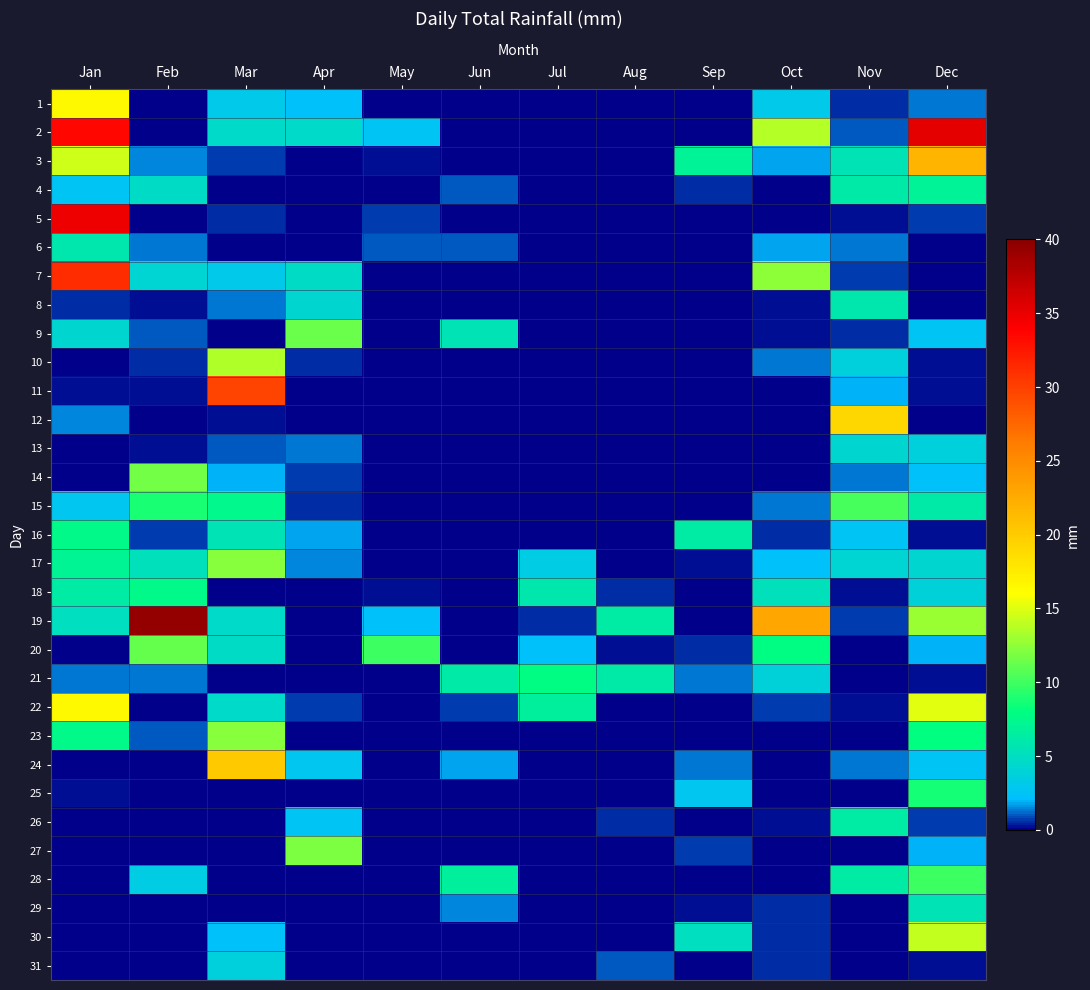

Reading left to right, transcribe all the data shown in this chart.

1: Jan=16.5	Feb=0.0	Mar=3.0	Apr=2.3	May=0.0	Jun=0.0	Jul=0.0	Aug=0.0	Sep=0.0	Oct=3.0	Nov=0.5	Dec=1.3
2: Jan=33.5	Feb=0.0	Mar=4.6	Apr=4.6	May=2.5	Jun=0.0	Jul=0.0	Aug=0.0	Sep=0.0	Oct=13.7	Nov=1.0	Dec=35.3
3: Jan=14.5	Feb=1.5	Mar=0.8	Apr=0.0	May=0.2	Jun=0.0	Jul=0.0	Aug=0.0	Sep=6.9	Oct=1.8	Nov=5.6	Dec=21.8
4: Jan=2.5	Feb=4.8	Mar=0.0	Apr=0.0	May=0.0	Jun=1.0	Jul=0.0	Aug=0.0	Sep=0.5	Oct=0.0	Nov=6.1	Dec=6.9
5: Jan=34.8	Feb=0.0	Mar=0.5	Apr=0.0	May=0.8	Jun=0.0	Jul=0.0	Aug=0.0	Sep=0.0	Oct=0.0	Nov=0.2	Dec=0.8
6: Jan=5.8	Feb=1.3	Mar=0.0	Apr=0.0	May=1.0	Jun=1.0	Jul=0.0	Aug=0.0	Sep=0.0	Oct=1.8	Nov=1.3	Dec=0.0
7: Jan=31.2	Feb=4.1	Mar=3.0	Apr=4.8	May=0.0	Jun=0.0	Jul=0.0	Aug=0.0	Sep=0.0	Oct=12.4	Nov=0.8	Dec=0.0
8: Jan=0.5	Feb=0.2	Mar=1.3	Apr=4.3	May=0.0	Jun=0.0	Jul=0.0	Aug=0.0	Sep=0.0	Oct=0.2	Nov=5.8	Dec=0.0
9: Jan=4.3	Feb=1.0	Mar=0.0	Apr=11.4	May=0.0	Jun=5.6	Jul=0.0	Aug=0.0	Sep=0.0	Oct=0.2	Nov=0.5	Dec=2.5
10: Jan=0.0	Feb=0.5	Mar=13.5	Apr=0.5	May=0.0	Jun=0.0	Jul=0.0	Aug=0.0	Sep=0.0	Oct=1.3	Nov=3.6	Dec=0.2
11: Jan=0.2	Feb=0.2	Mar=29.7	Apr=0.0	May=0.0	Jun=0.0	Jul=0.0	Aug=0.0	Sep=0.0	Oct=0.0	Nov=2.0	Dec=0.2
12: Jan=1.5	Feb=0.0	Mar=0.2	Apr=0.0	May=0.0	Jun=0.0	Jul=0.0	Aug=0.0	Sep=0.0	Oct=0.0	Nov=19.1	Dec=0.0
13: Jan=0.0	Feb=0.2	Mar=1.0	Apr=1.3	May=0.0	Jun=0.0	Jul=0.0	Aug=0.0	Sep=0.0	Oct=0.0	Nov=4.3	Dec=3.6
14: Jan=0.0	Feb=11.7	Mar=2.0	Apr=0.8	May=0.0	Jun=0.0	Jul=0.0	Aug=0.0	Sep=0.0	Oct=0.0	Nov=1.3	Dec=2.3
15: Jan=2.8	Feb=8.9	Mar=7.4	Apr=0.5	May=0.0	Jun=0.0	Jul=0.0	Aug=0.0	Sep=0.0	Oct=1.3	Nov=10.2	Dec=6.1
16: Jan=7.6	Feb=0.8	Mar=5.6	Apr=1.8	May=0.0	Jun=0.0	Jul=0.0	Aug=0.0	Sep=6.3	Oct=0.5	Nov=2.5	Dec=0.2
17: Jan=7.1	Feb=5.3	Mar=12.2	Apr=1.5	May=0.0	Jun=0.0	Jul=3.3	Aug=0.0	Sep=0.2	Oct=2.3	Nov=4.1	Dec=4.3
18: Jan=6.3	Feb=7.6	Mar=0.0	Apr=0.0	May=0.2	Jun=0.0	Jul=5.8	Aug=0.5	Sep=0.0	Oct=5.3	Nov=0.2	Dec=3.8
19: Jan=5.1	Feb=39.4	Mar=4.6	Apr=0.0	May=2.3	Jun=0.0	Jul=0.5	Aug=6.3	Sep=0.0	Oct=22.9	Nov=0.8	Dec=12.9
20: Jan=0.0	Feb=11.2	Mar=4.8	Apr=0.0	May=9.9	Jun=0.0	Jul=2.3	Aug=0.2	Sep=0.5	Oct=7.9	Nov=0.0	Dec=2.0
21: Jan=1.3	Feb=1.3	Mar=0.0	Apr=0.0	May=0.0	Jun=6.1	Jul=7.9	Aug=6.1	Sep=1.3	Oct=3.8	Nov=0.0	Dec=0.2
22: Jan=16.5	Feb=0.0	Mar=4.6	Apr=0.8	May=0.0	Jun=0.8	Jul=6.6	Aug=0.0	Sep=0.0	Oct=0.8	Nov=0.2	Dec=15.0
23: Jan=7.6	Feb=1.0	Mar=12.2	Apr=0.0	May=0.0	Jun=0.0	Jul=0.0	Aug=0.0	Sep=0.0	Oct=0.0	Nov=0.0	Dec=8.1
24: Jan=0.0	Feb=0.0	Mar=20.3	Apr=2.8	May=0.0	Jun=1.8	Jul=0.0	Aug=0.0	Sep=1.3	Oct=0.0	Nov=1.3	Dec=2.5
25: Jan=0.2	Feb=0.0	Mar=0.0	Apr=0.0	May=0.0	Jun=0.0	Jul=0.0	Aug=0.0	Sep=2.8	Oct=0.0	Nov=0.0	Dec=8.6
26: Jan=0.0	Feb=0.0	Mar=0.0	Apr=2.5	May=0.0	Jun=0.0	Jul=0.0	Aug=0.5	Sep=0.0	Oct=0.2	Nov=6.3	Dec=0.8
27: Jan=0.0	Feb=0.0	Mar=0.0	Apr=11.9	May=0.0	Jun=0.0	Jul=0.0	Aug=0.0	Sep=0.8	Oct=0.0	Nov=0.0	Dec=2.0
28: Jan=0.0	Feb=3.3	Mar=0.0	Apr=0.0	May=0.0	Jun=6.6	Jul=0.0	Aug=0.0	Sep=0.0	Oct=0.0	Nov=6.3	Dec=9.9
29: Jan=0.0	Feb=0.0	Mar=0.0	Apr=0.0	May=0.0	Jun=1.5	Jul=0.0	Aug=0.0	Sep=0.2	Oct=0.5	Nov=0.0	Dec=5.6
30: Jan=0.0	Feb=0.0	Mar=2.3	Apr=0.0	May=0.0	Jun=0.0	Jul=0.0	Aug=0.0	Sep=5.1	Oct=0.5	Nov=0.0	Dec=14.2
31: Jan=0.0	Feb=0.0	Mar=3.6	Apr=0.0	May=0.0	Jun=0.0	Jul=0.0	Aug=1.0	Sep=0.0	Oct=0.5	Nov=0.0	Dec=0.2